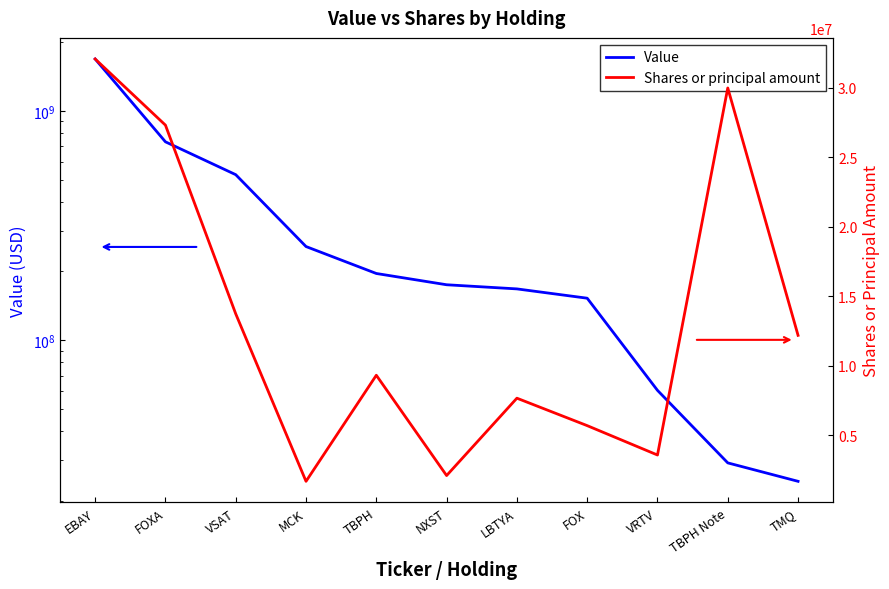

What are all the series names shown in the legend?

Value, Shares or principal amount